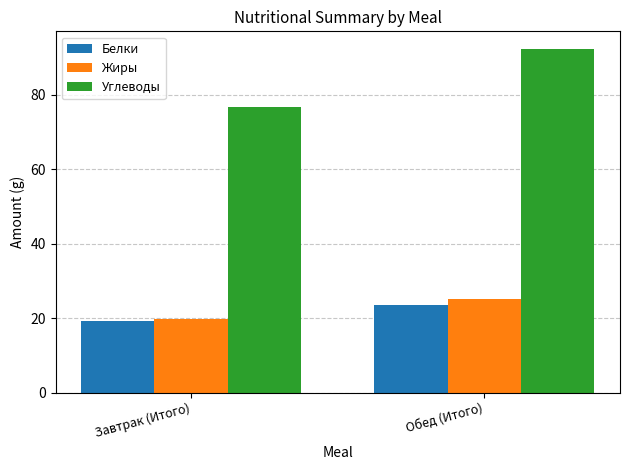

What is the sum of all Белки values?

42.8